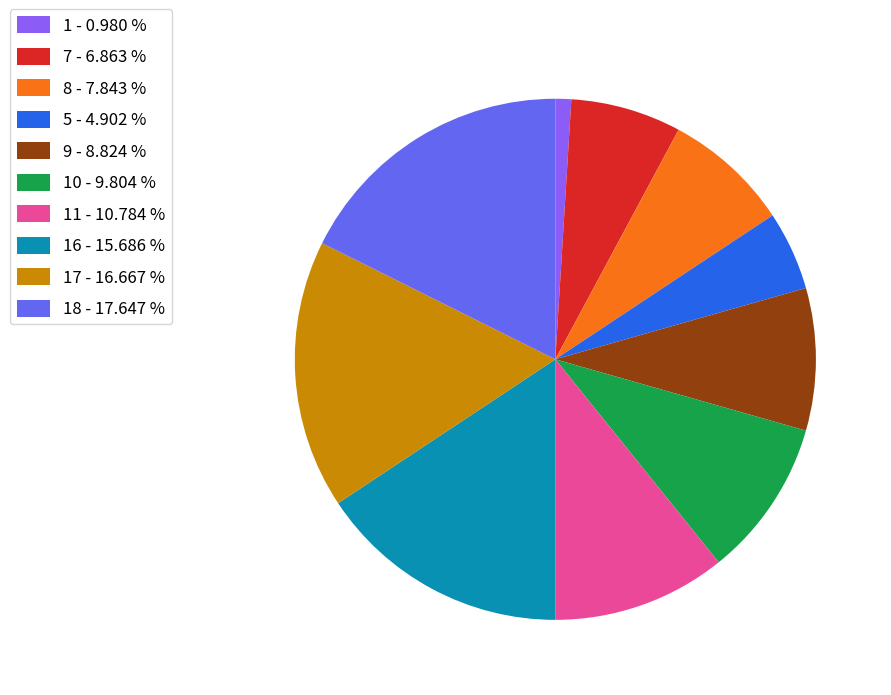

Combined, do 8 - 7.843 % and 17 - 16.667 % account for over 50%?

No